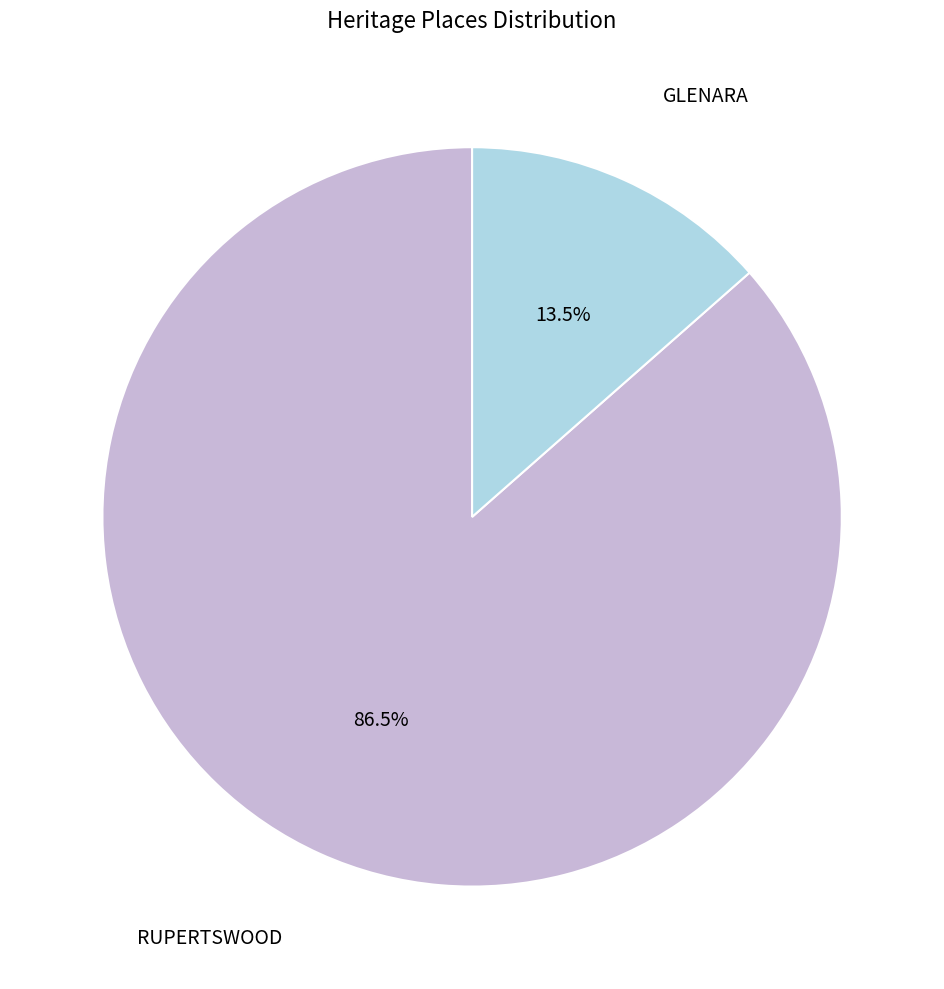

Is there a majority slice in this chart?

Yes